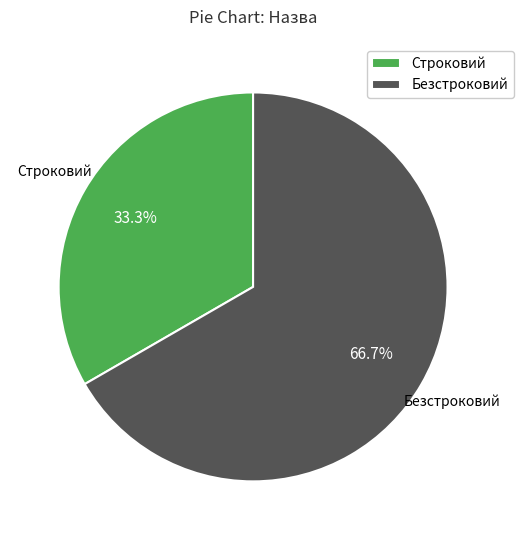

How many slices are in this pie chart?

2